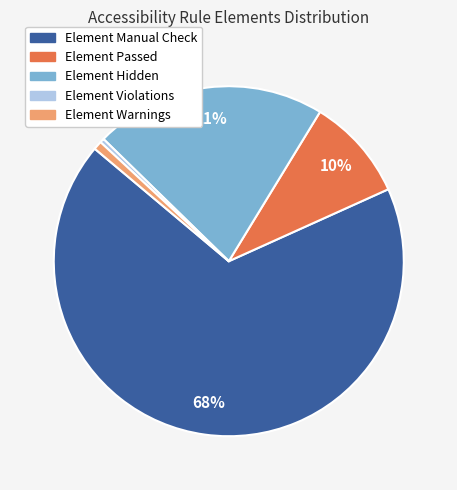

Is there a majority slice in this chart?

Yes